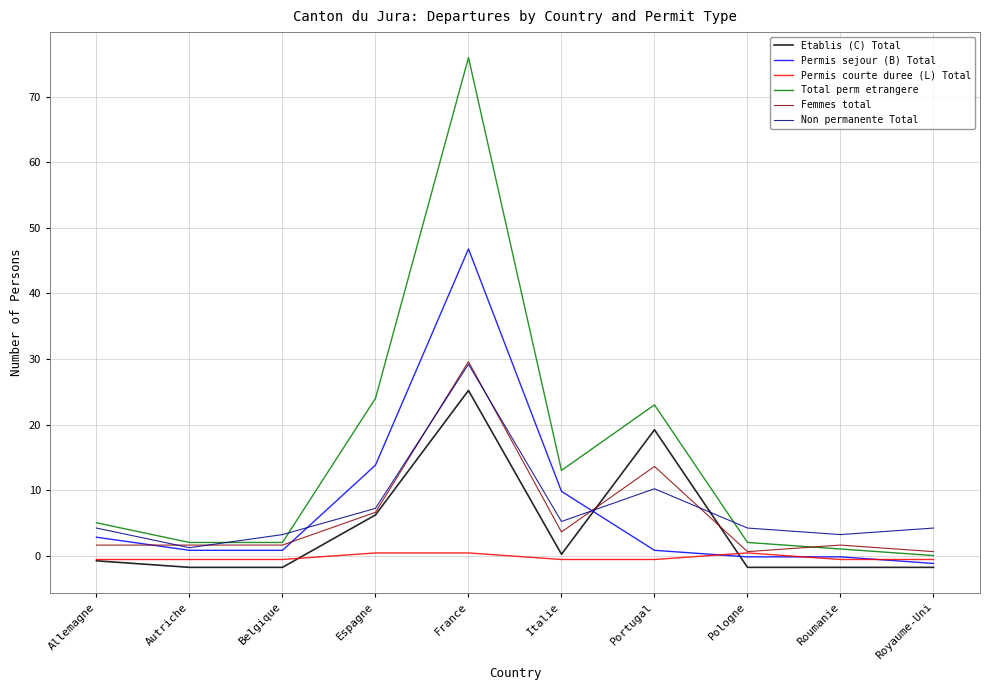

What is the smallest value displayed?

-1.8